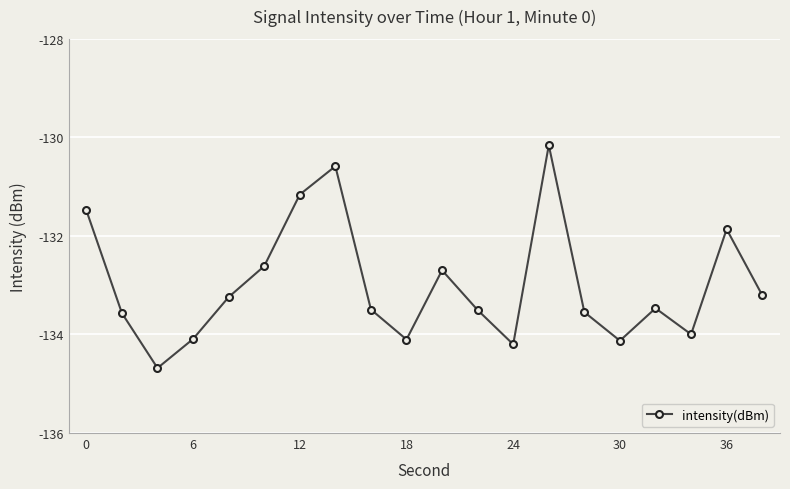

What is the value of the 11th point from the left?

-132.7